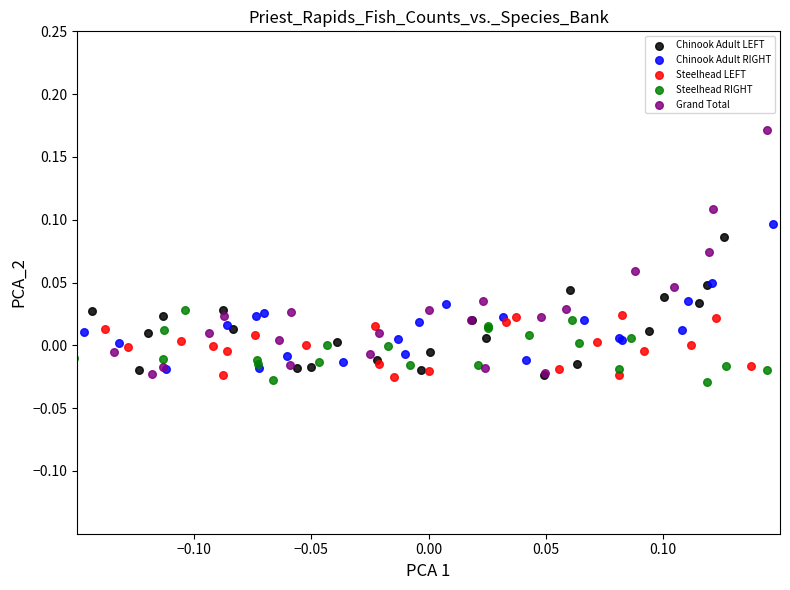

Which series has the widest spread of Y values?

Grand Total